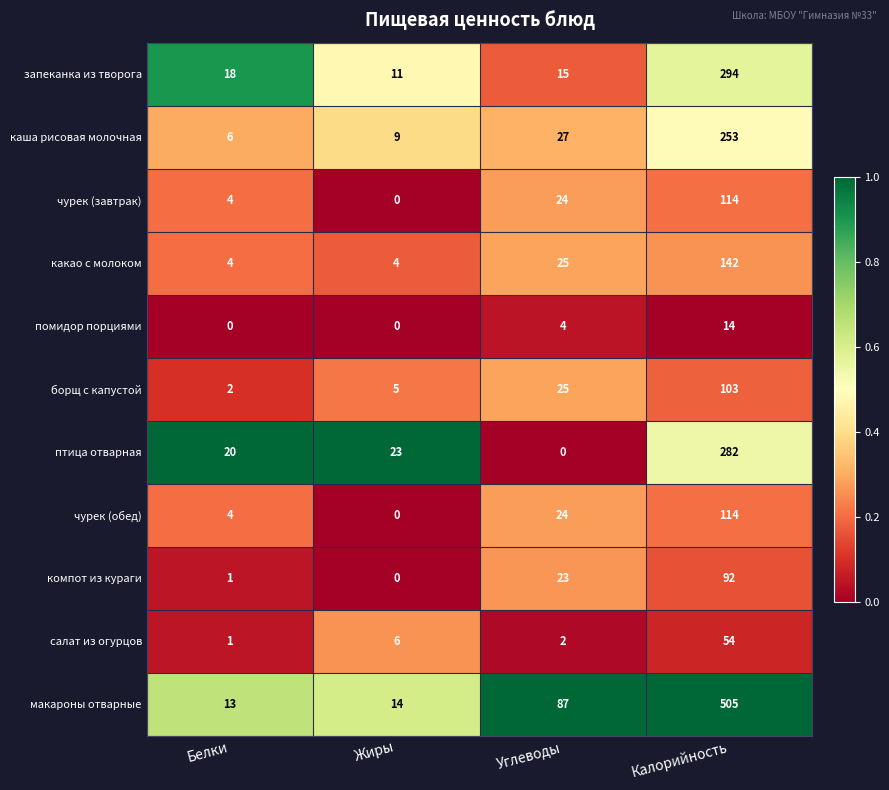

Which series changed the most between Белки and Калорийность?

макароны отварные